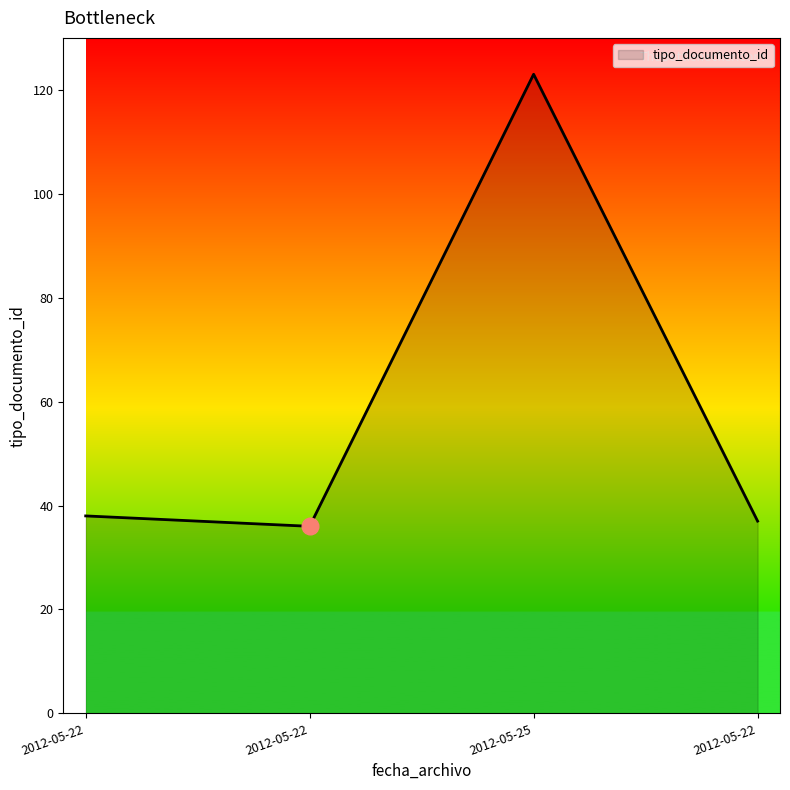

What is the label of the 2nd point from the right?

2012-05-25